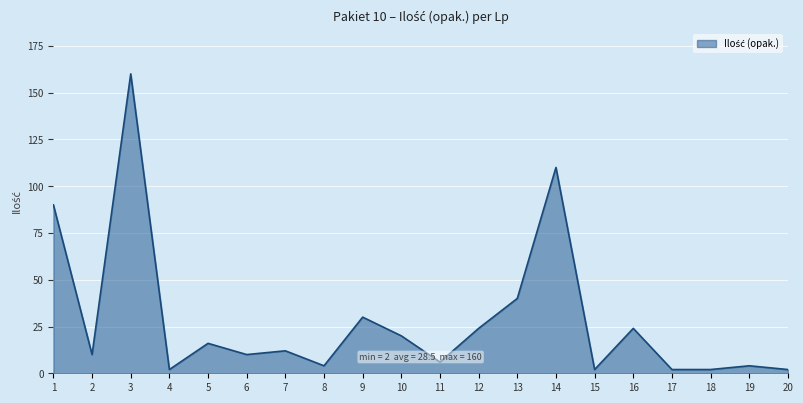

Reading right to left, extract all data points from this chart.

2	4	2	2	24	2	110	40	24	6	20	30	4	12	10	16	2	160	10	90